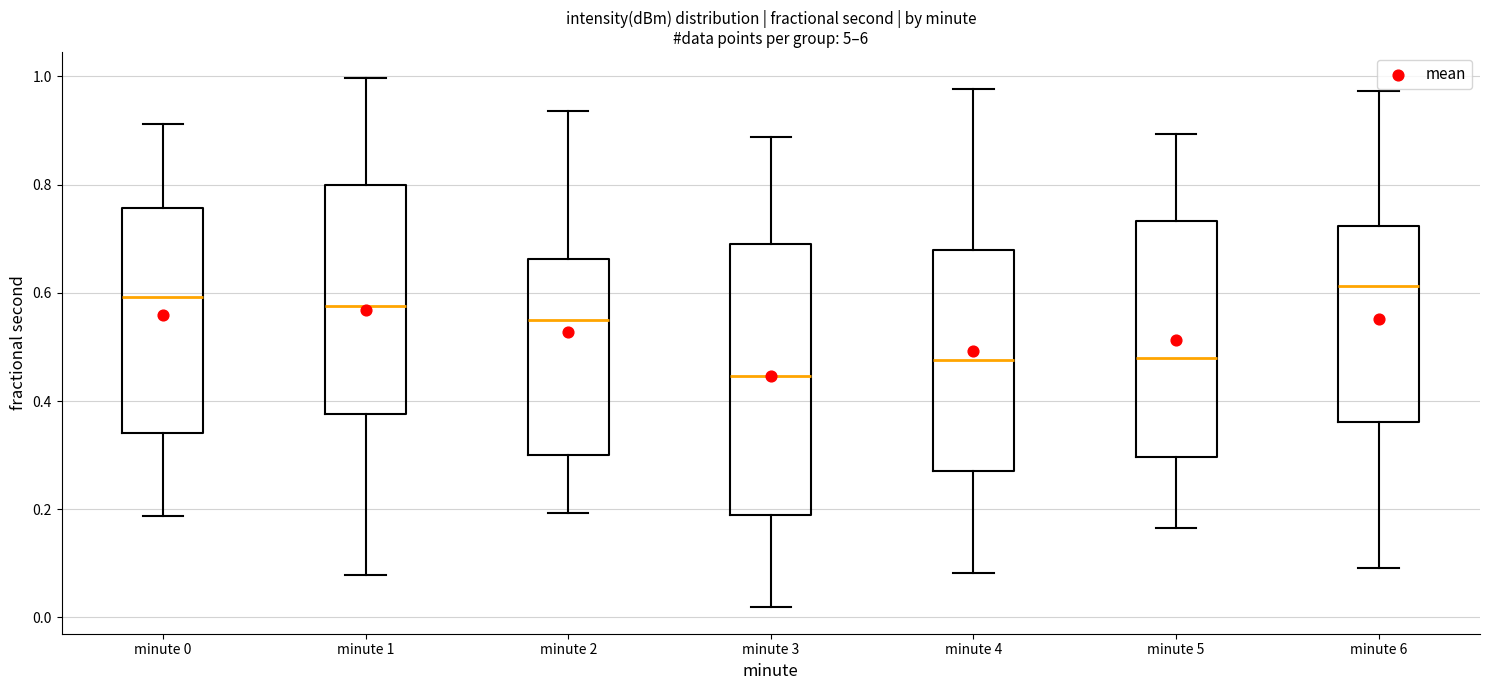

Reading left to right, transcribe this box plot: for each box, give where its median line is, the range the box spans, and where its two whiskers end, as read against the y-axis. The values are not printed on the chart, so give them approximately, as read against the axis.

minute 0: median 0.60, box 0.34 to 0.76, whiskers 0.18 to 0.92
minute 1: median 0.58, box 0.38 to 0.80, whiskers 0.08 to 1.00
minute 2: median 0.56, box 0.30 to 0.66, whiskers 0.20 to 0.94
minute 3: median 0.44, box 0.18 to 0.70, whiskers 0.02 to 0.88
minute 4: median 0.48, box 0.28 to 0.68, whiskers 0.08 to 0.98
minute 5: median 0.48, box 0.30 to 0.74, whiskers 0.16 to 0.90
minute 6: median 0.62, box 0.36 to 0.72, whiskers 0.10 to 0.98